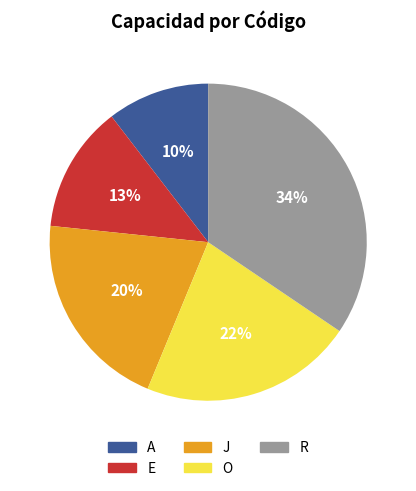

Is there a majority slice in this chart?

No